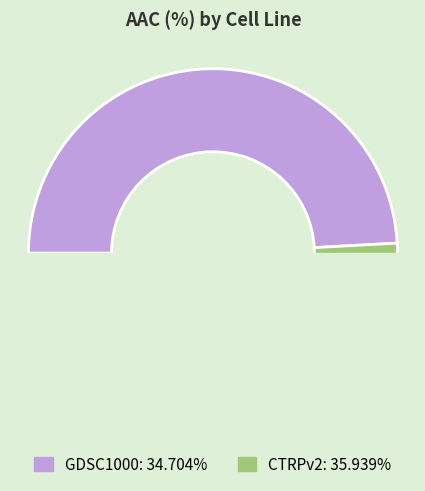

To the nearest percent, what percentage of the pie is GDSC1000?

49%